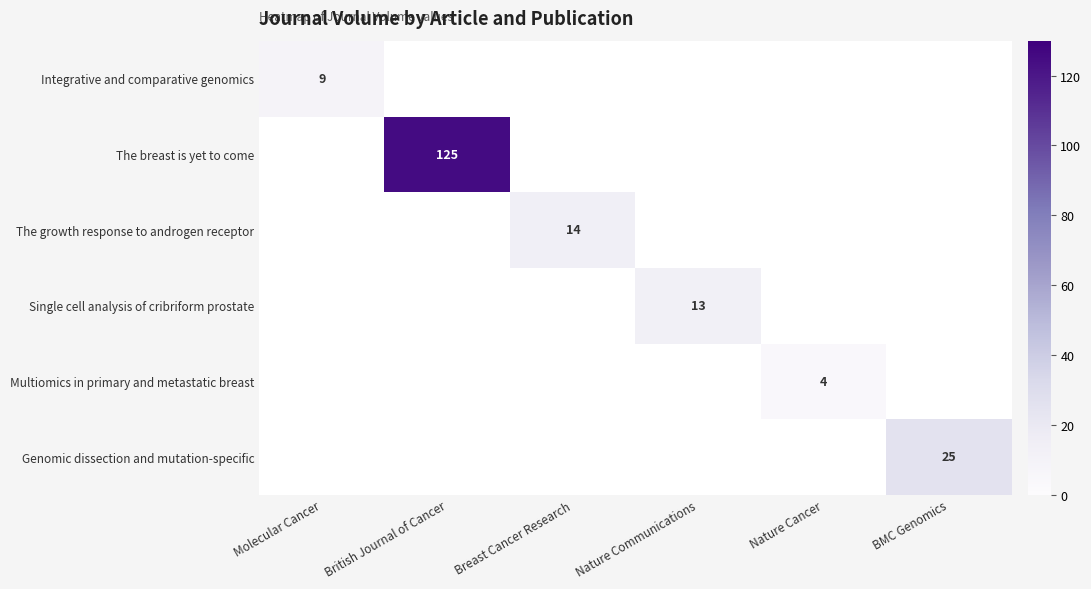

Is it true that The growth response to androgen receptor equals 14 at Breast Cancer Research?

True